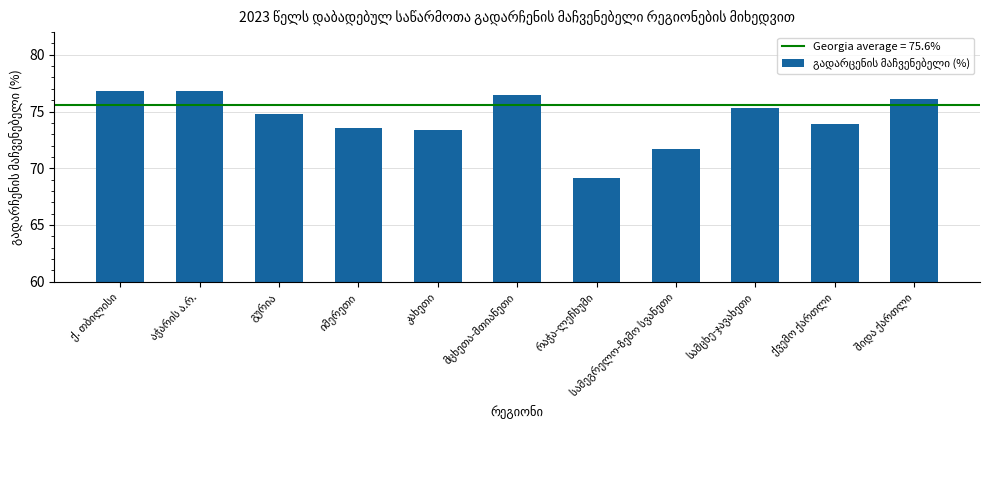

What is the difference between the maximum and minimum values?

7.7